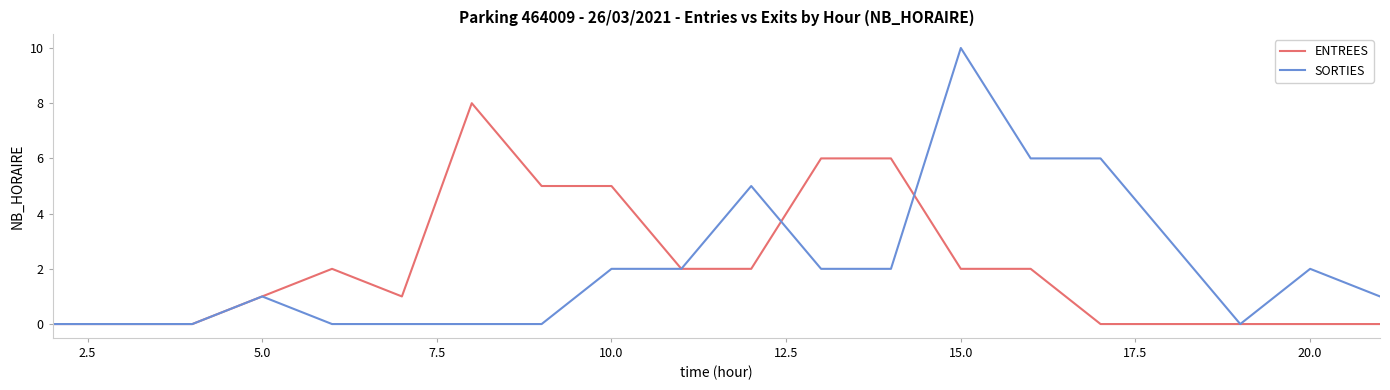

List the series in order of their peak value, lowest first.

ENTREES, SORTIES